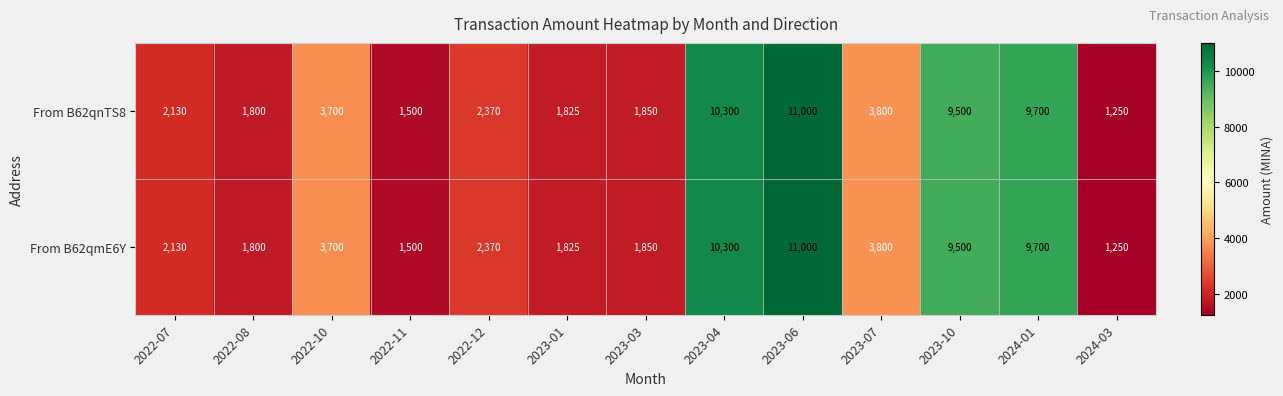

Count the number of categories in the chart.

13